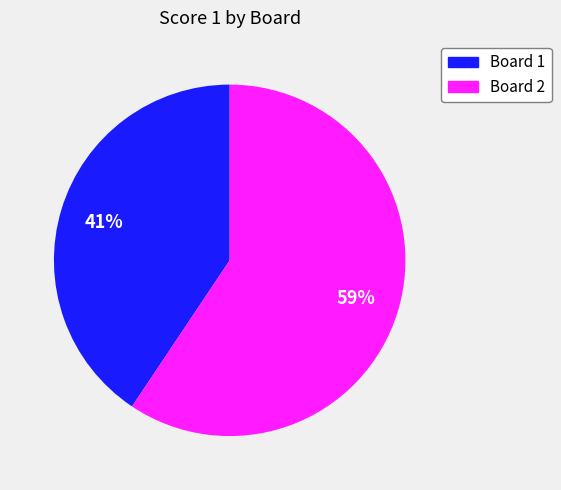

To the nearest percent, what is the combined percentage of Board 2 and Board 1?

100%